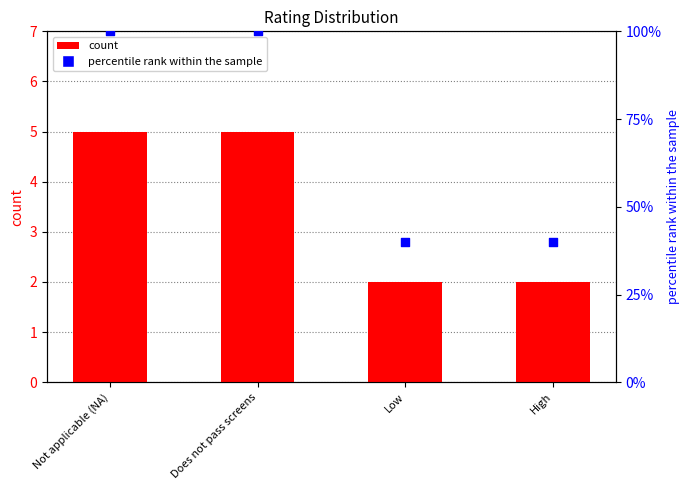

At how many categories does at least one series exceed 71?

2